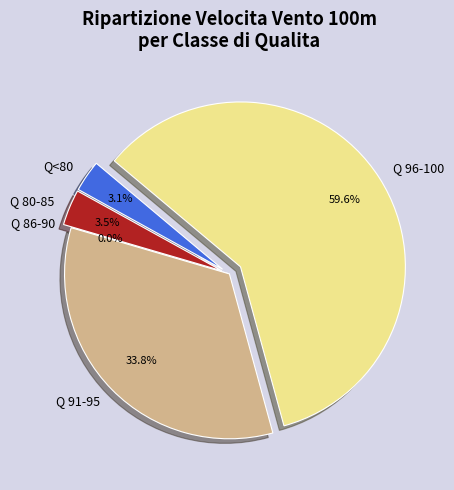

To the nearest percent, what is the average slice percentage?

20%